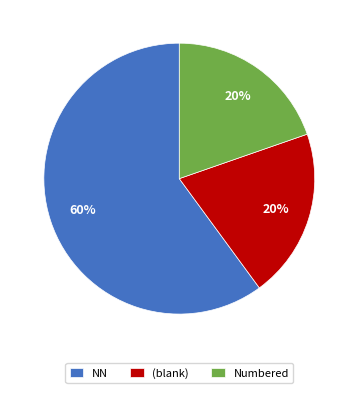

Do Numbered and (blank) together represent more than half of the pie?

No